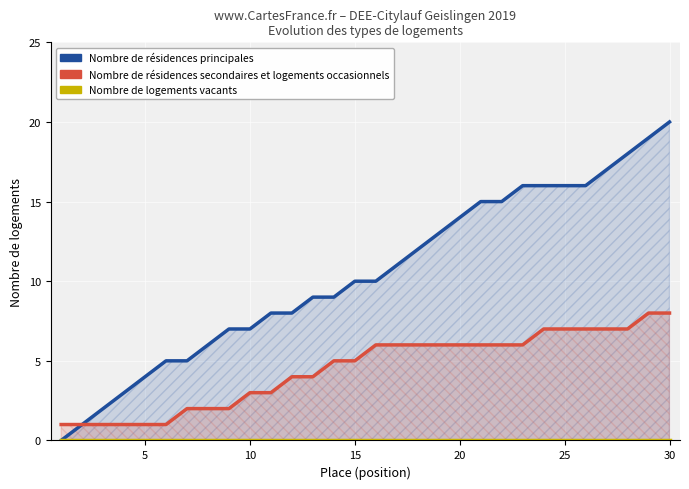

What is the value of the Nombre de résidences principales point at the 27th from the left?

17